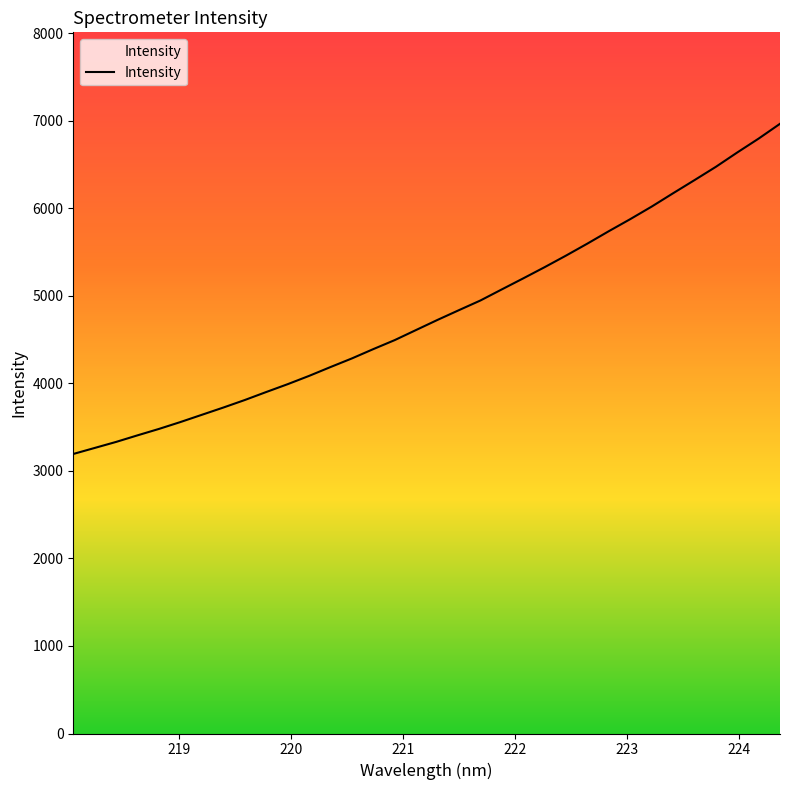

What is the minimum value shown in the chart?

3193.2